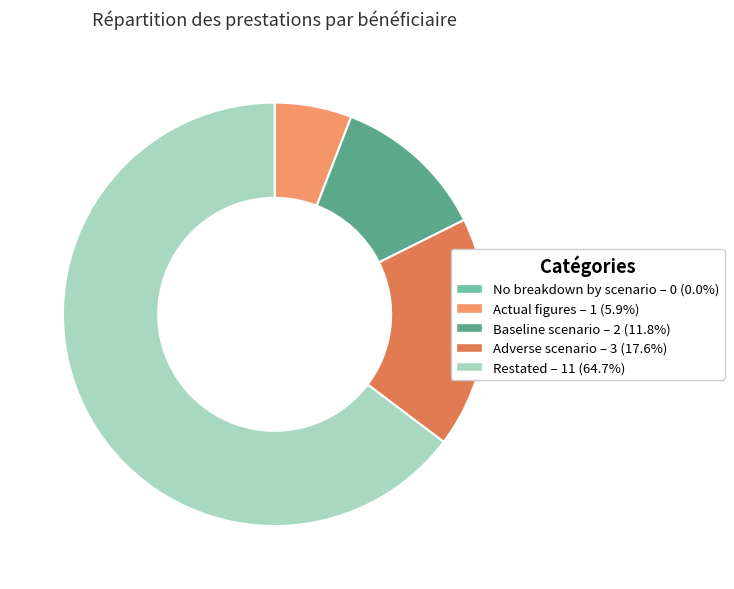

Does any single category account for the majority?

Yes